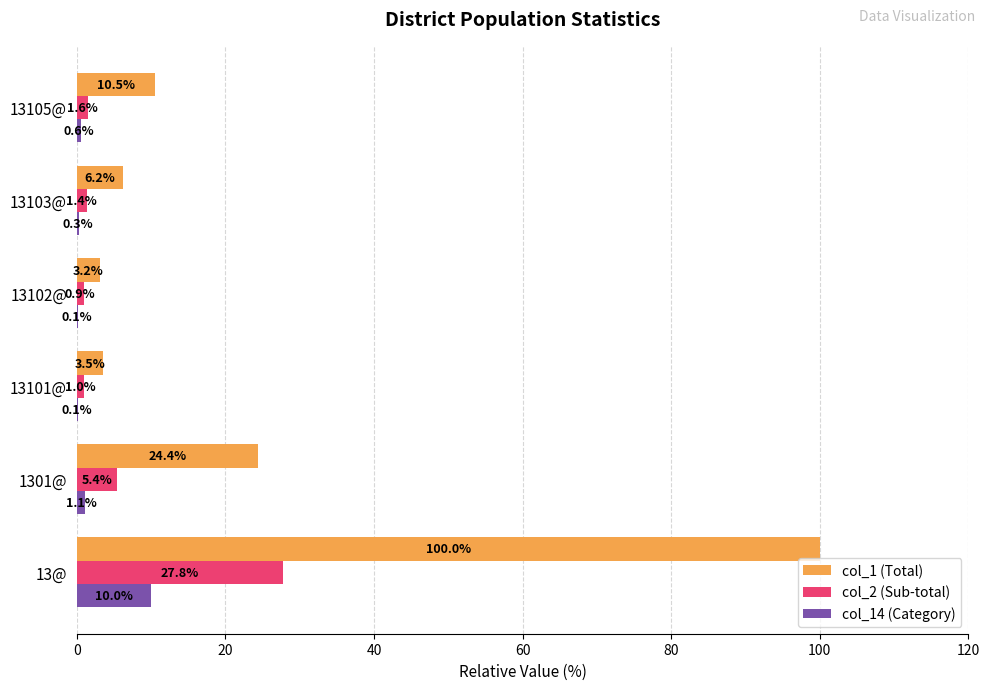

Which series changed the most between 13101@ and 13102@?

col_1 (Total)